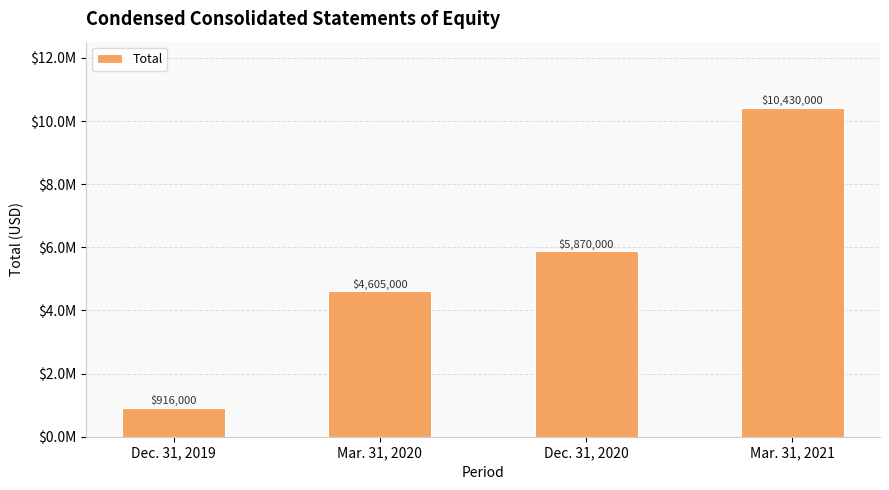

At which category does the chart reach its minimum across all series?

Dec. 31, 2019